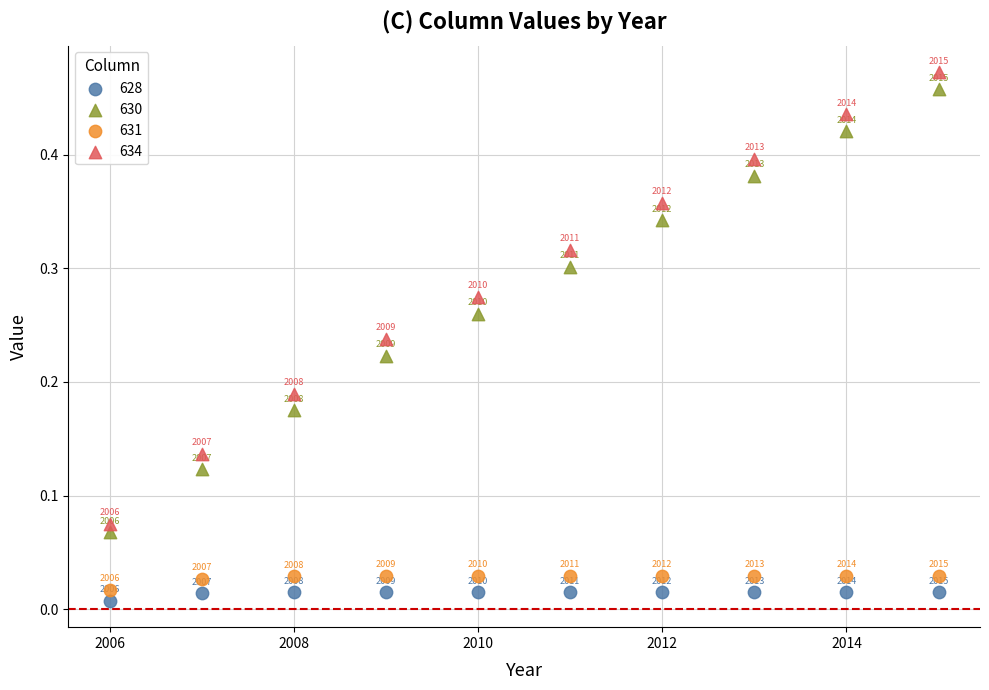

Across all data points, what is the range of X values (max minus min)?

9.0